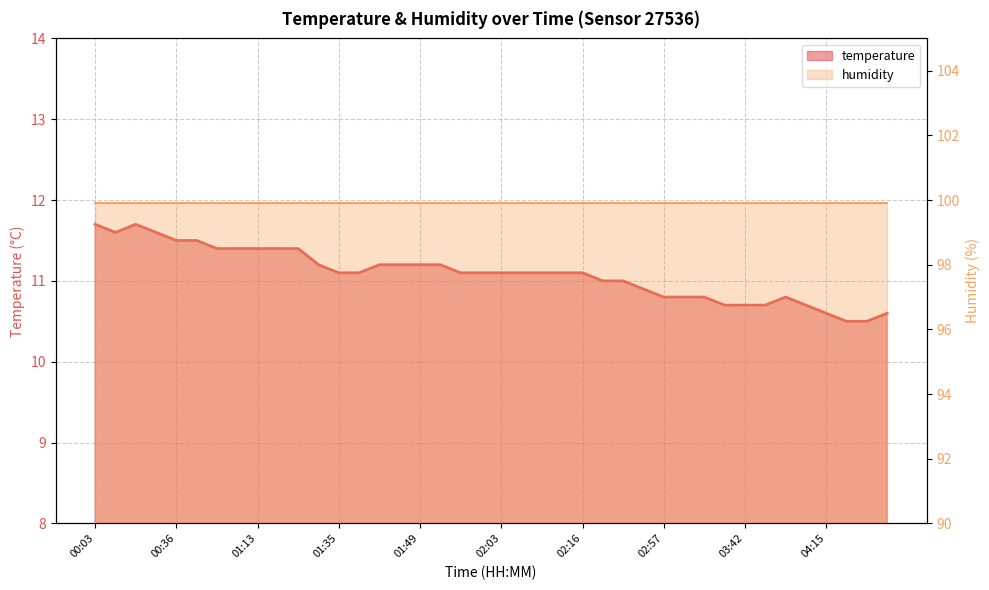

At which label is the value closest to 11?

02:21